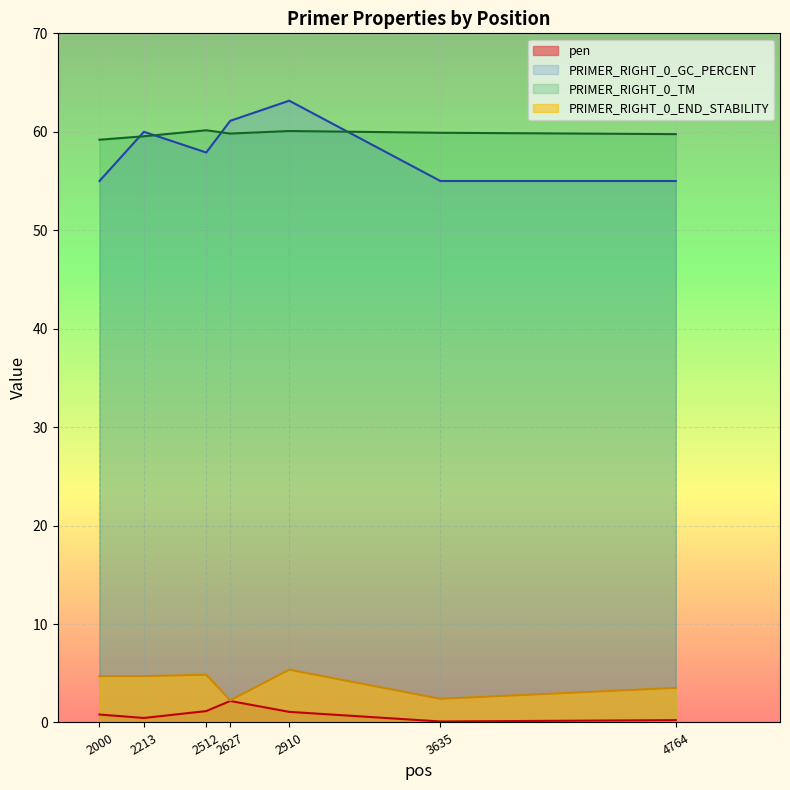

How many lines are shown in the chart?

4